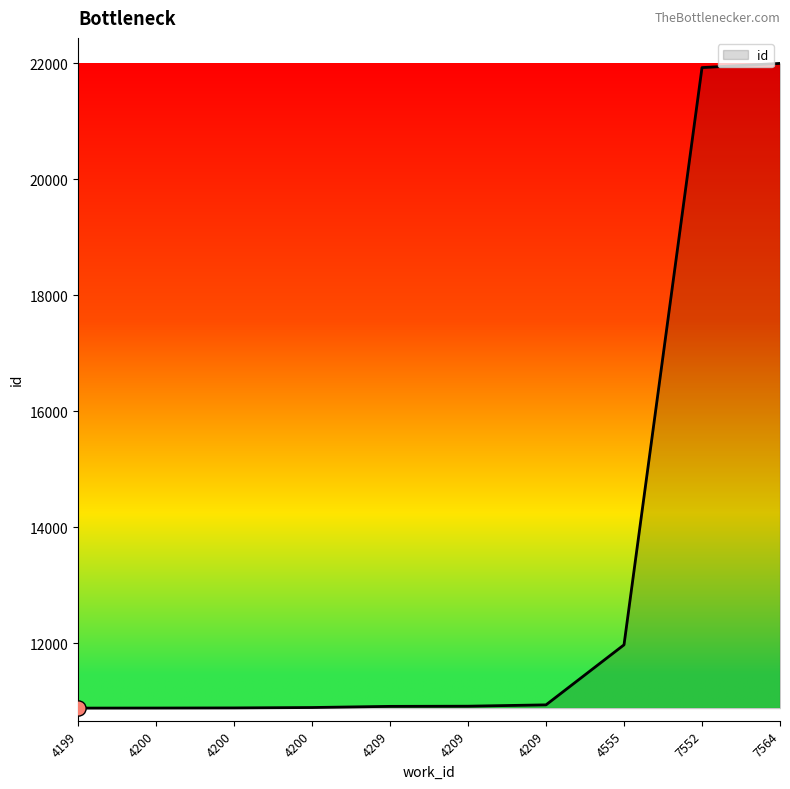

How many lines are shown in the chart?

1